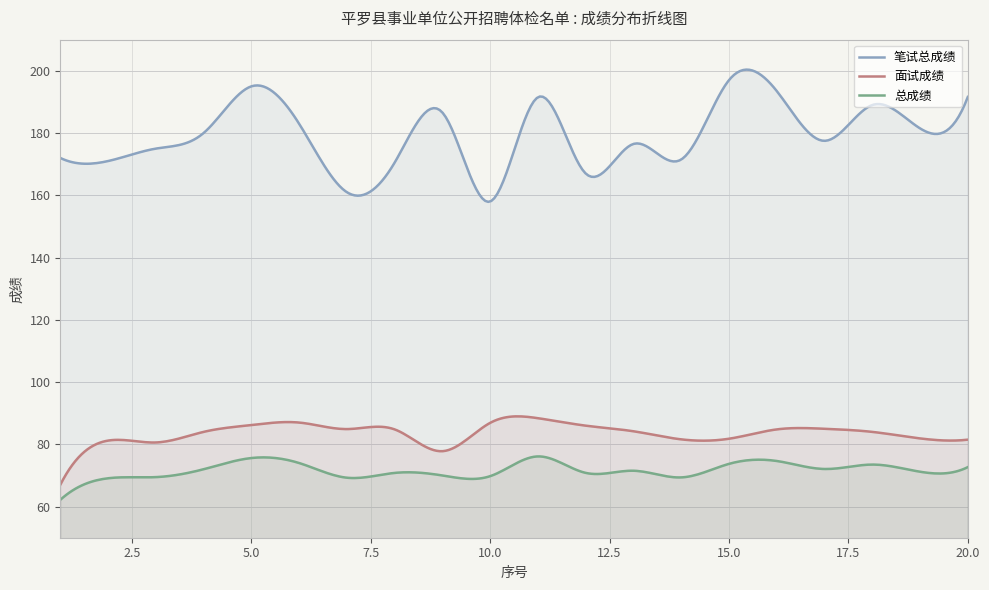

What is the difference between the maximum and second lowest values in the 总成绩 series?

13.1